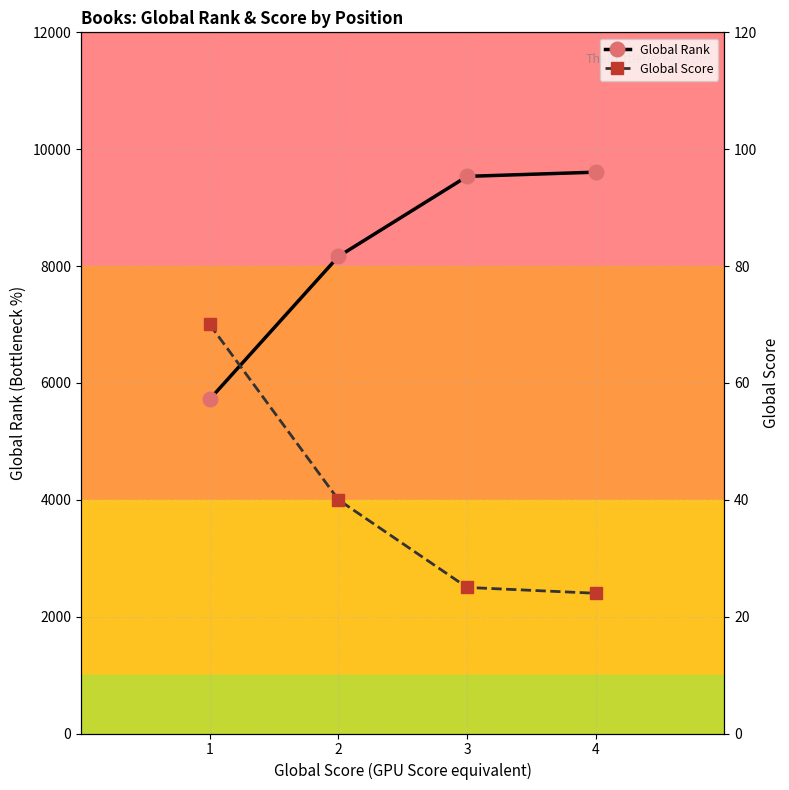

The value of Global Score at 3 is 25. True or false?

True